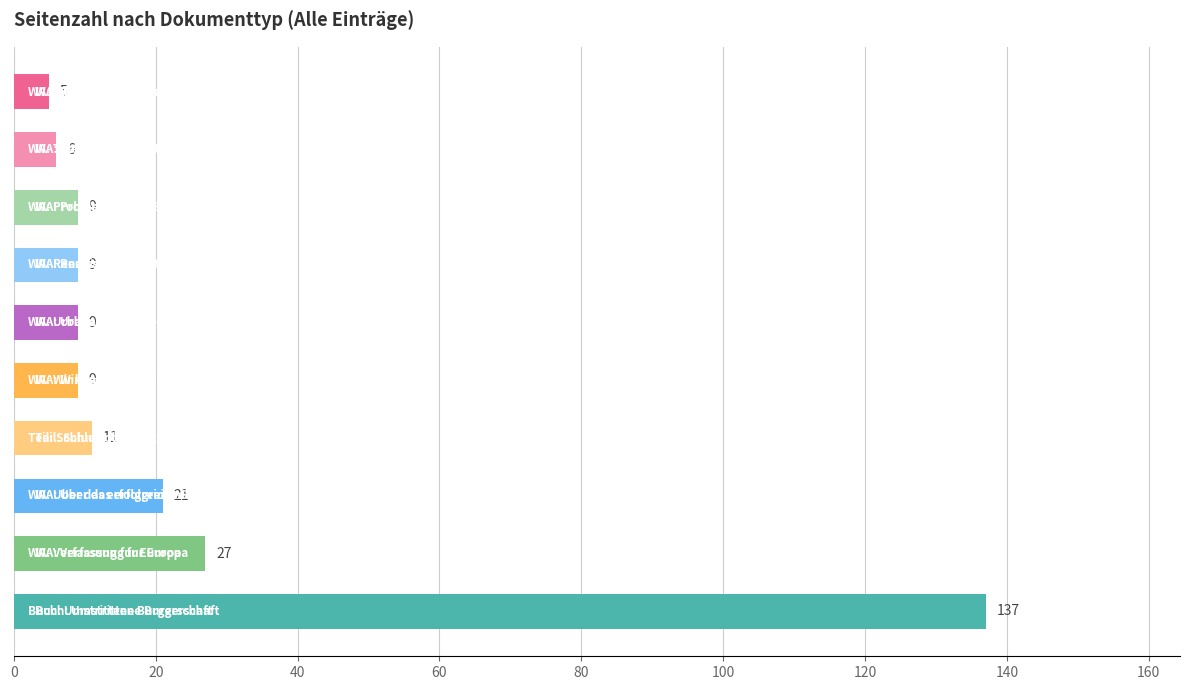

Reading top to bottom, transcribe all the data shown in this chart.

5	6	9	9	9	9	11	21	27	137